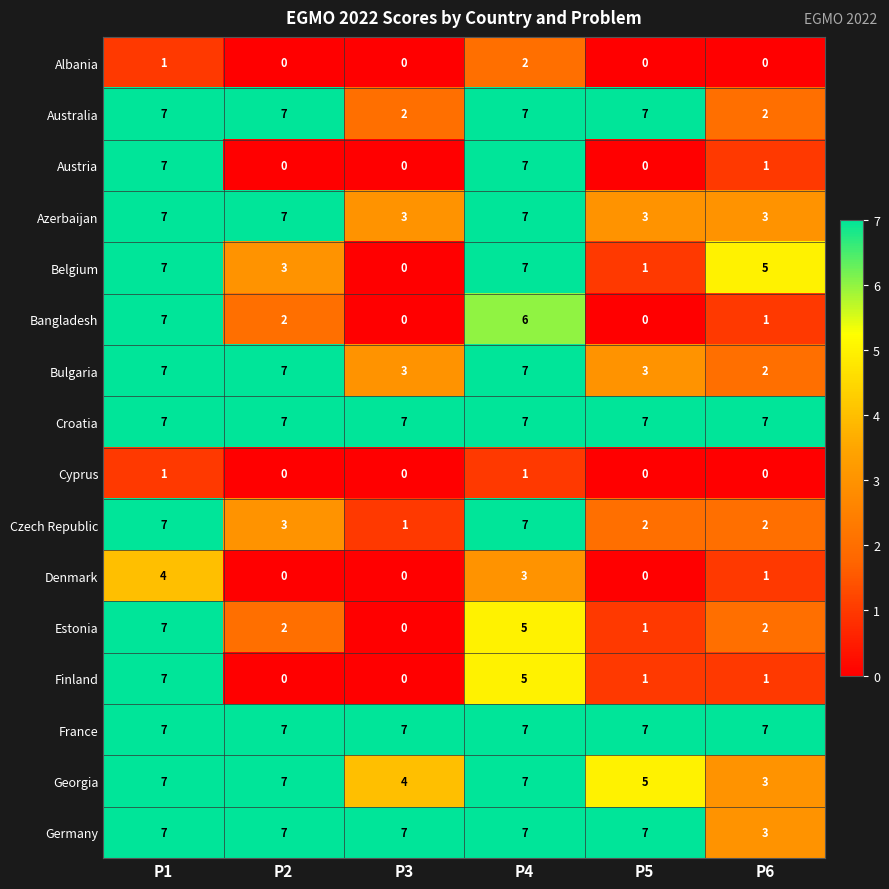

Read the Czech Republic value at P4.

7